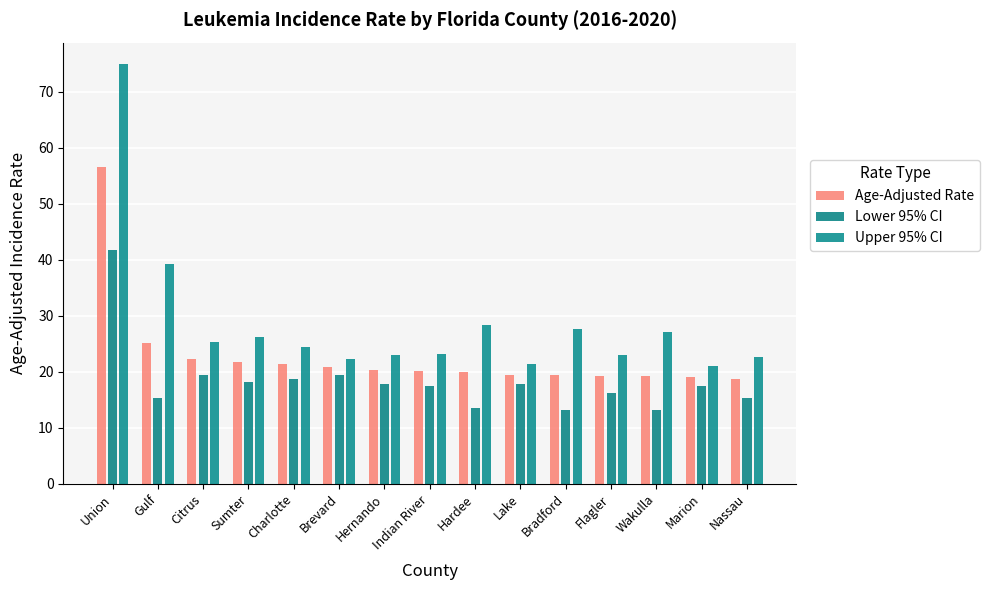

Reading left to right, extract all data points from this chart.

Age-Adjusted Rate: 56.5	25.2	22.2	21.8	21.4	20.8	20.3	20.2	19.9	19.5	19.4	19.3	19.2	19.1	18.7
Lower 95% CI: 41.8	15.4	19.4	18.2	18.7	19.4	17.9	17.5	13.5	17.8	13.2	16.2	13.2	17.4	15.4
Upper 95% CI: 75.0	39.3	25.4	26.2	24.5	22.3	23.0	23.2	28.3	21.3	27.6	23.0	27.1	21.0	22.6